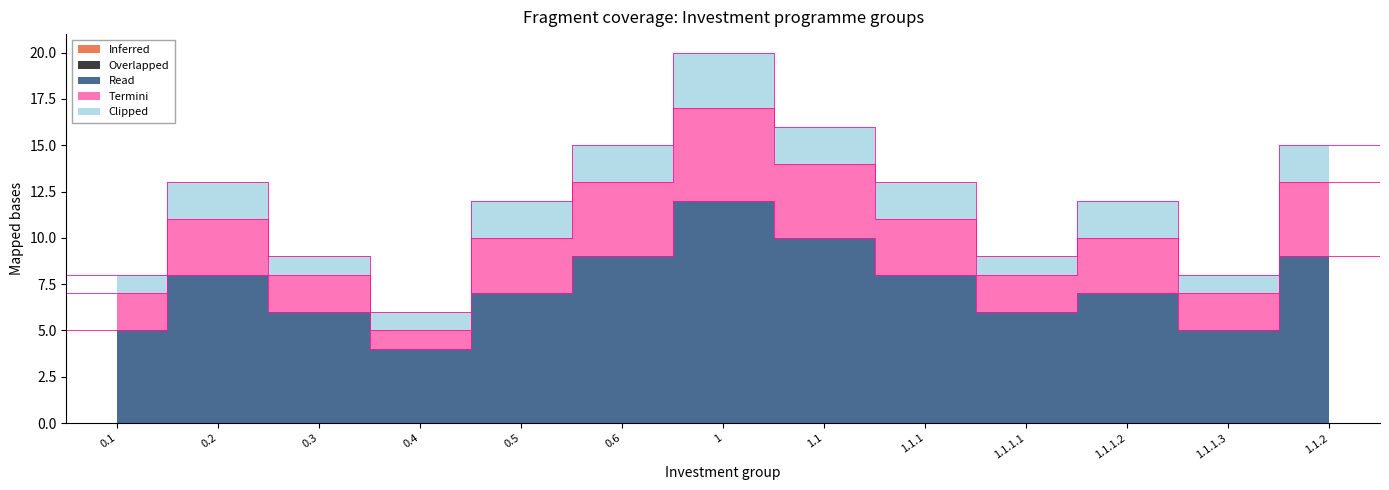

Which series has the largest total across all categories?

Read